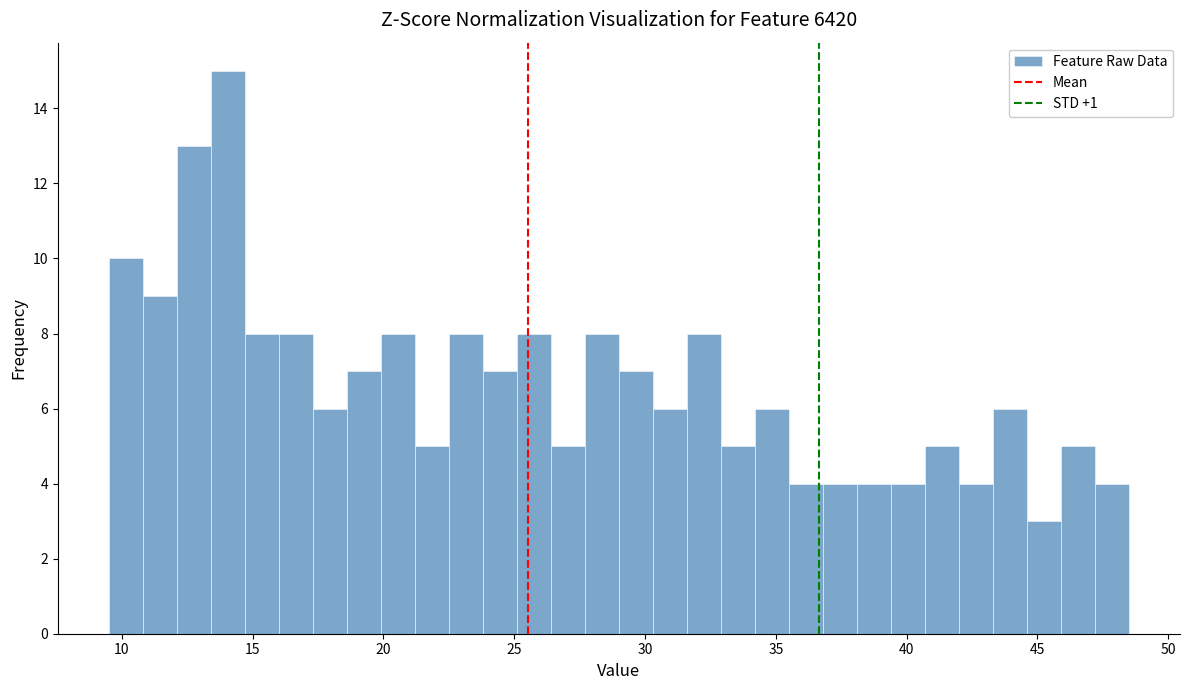

Around what value on the x-axis is the tallest bar? Give the approximate position of its centre, as read against the axis.

14.0